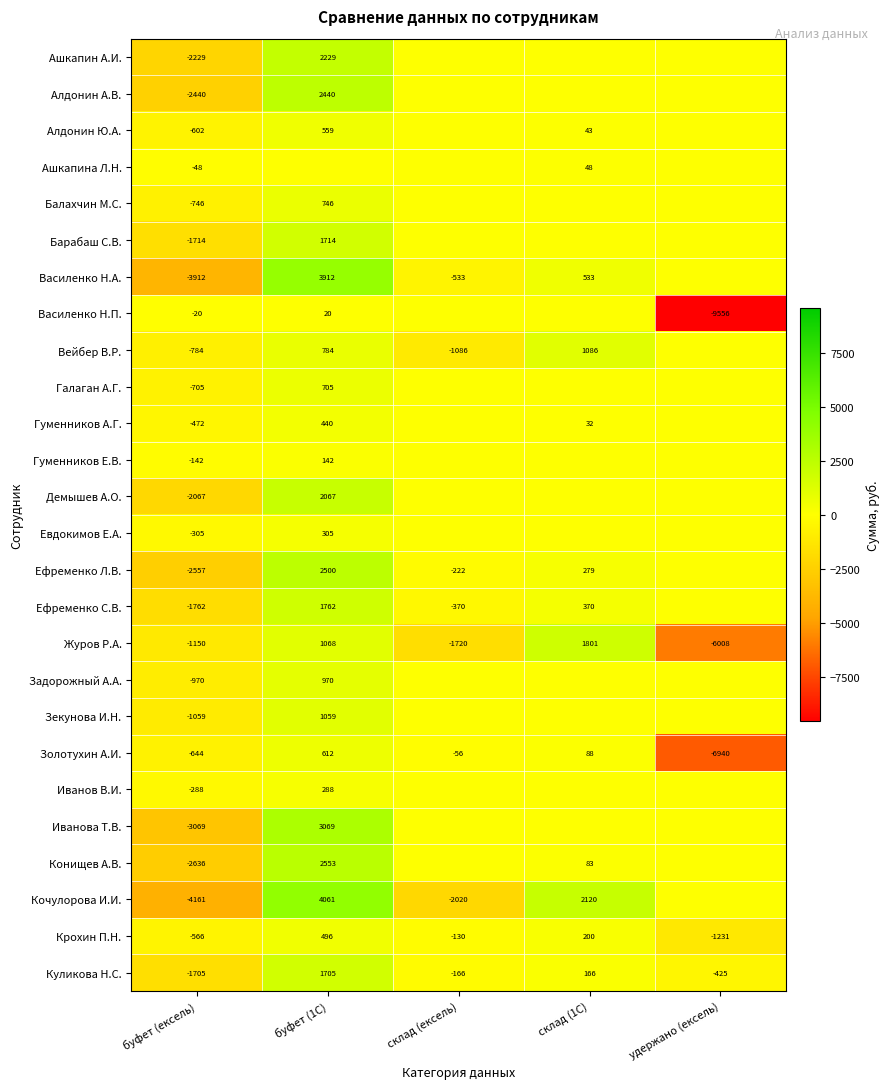

What is the spread (max minus min) of values at буфет (ексель)?

4141